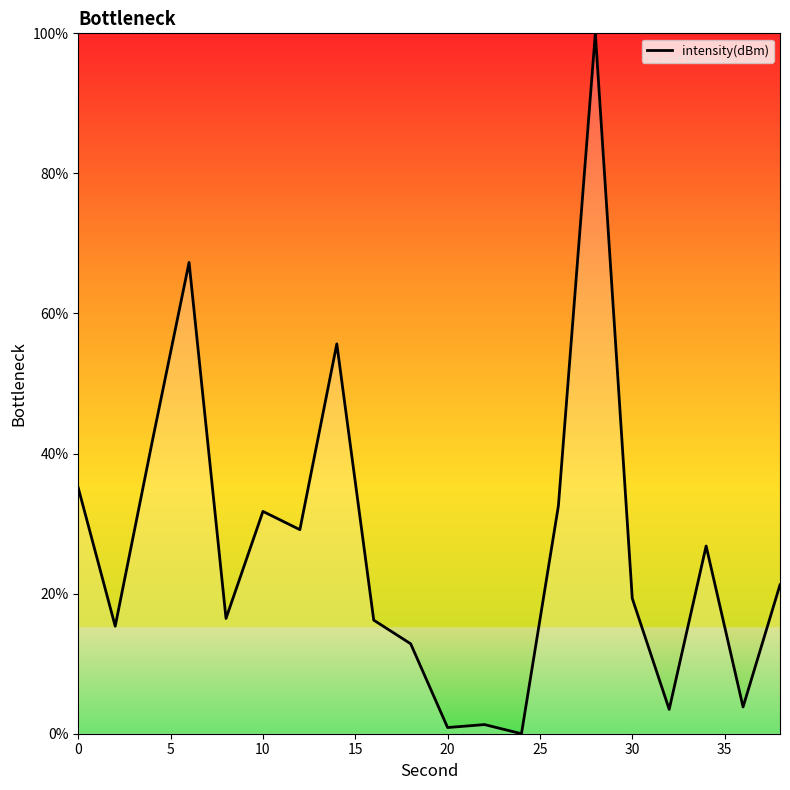

What is the greatest value displayed?

100.0